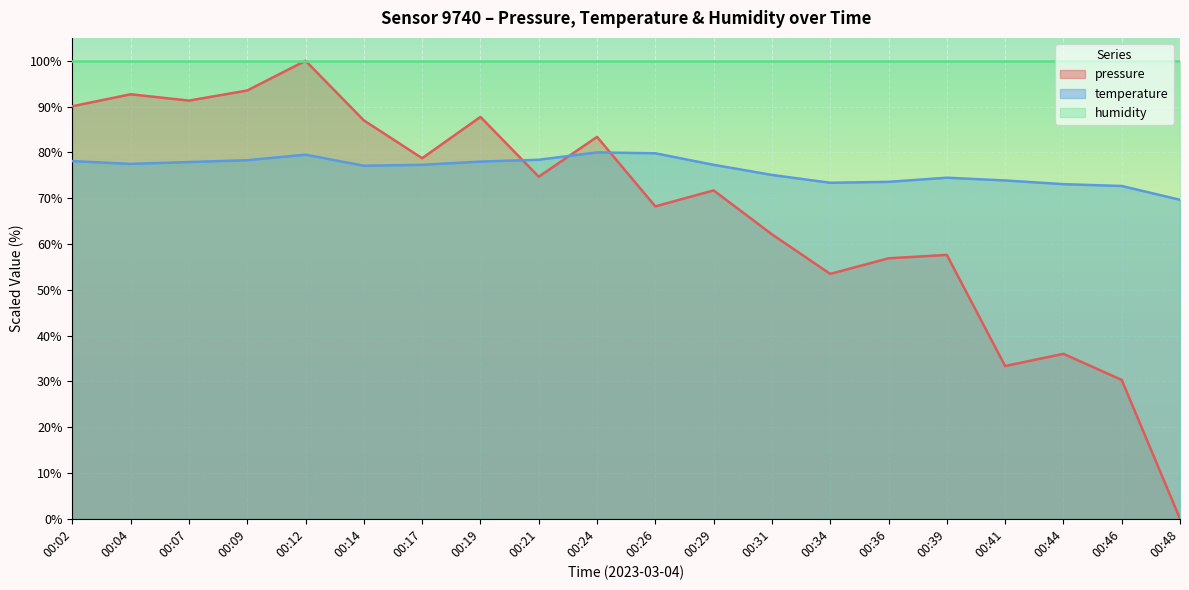

True or false: pressure has a value of 30.8 at 00:31.

False